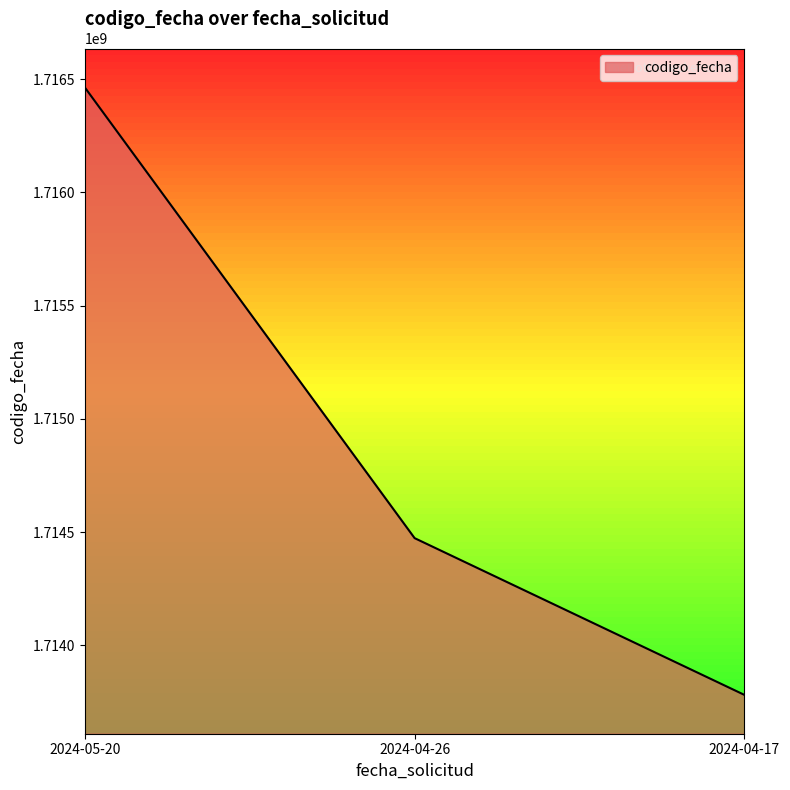

Rank the categories by value from highest to lowest.

2024-05-20, 2024-04-26, 2024-04-17